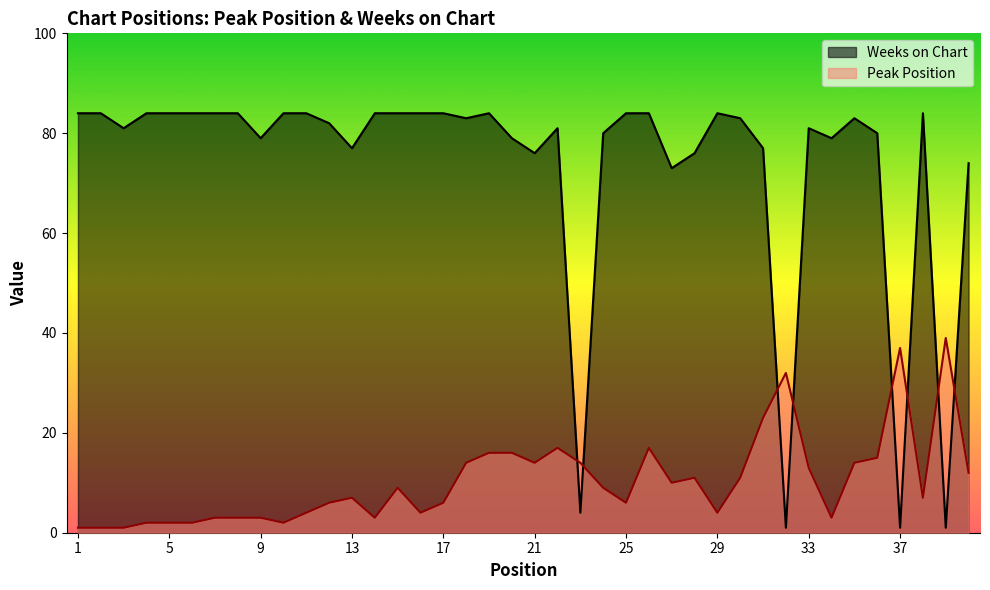

How many intersections are there between Peak Position and Weeks on Chart?

8